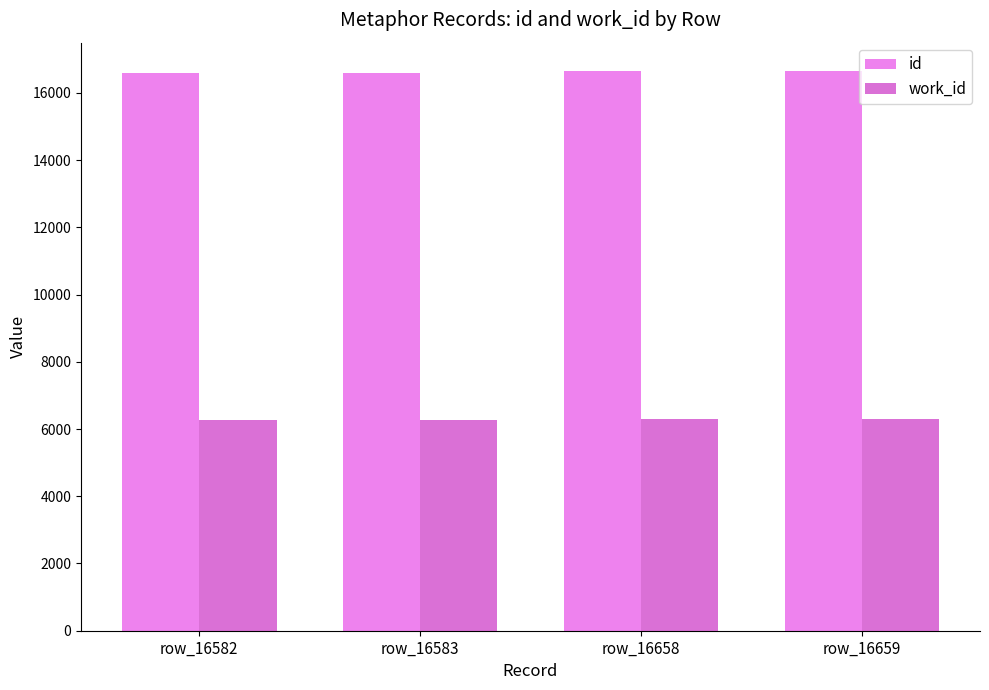

At which category is the sum across all series the highest?

row_16659